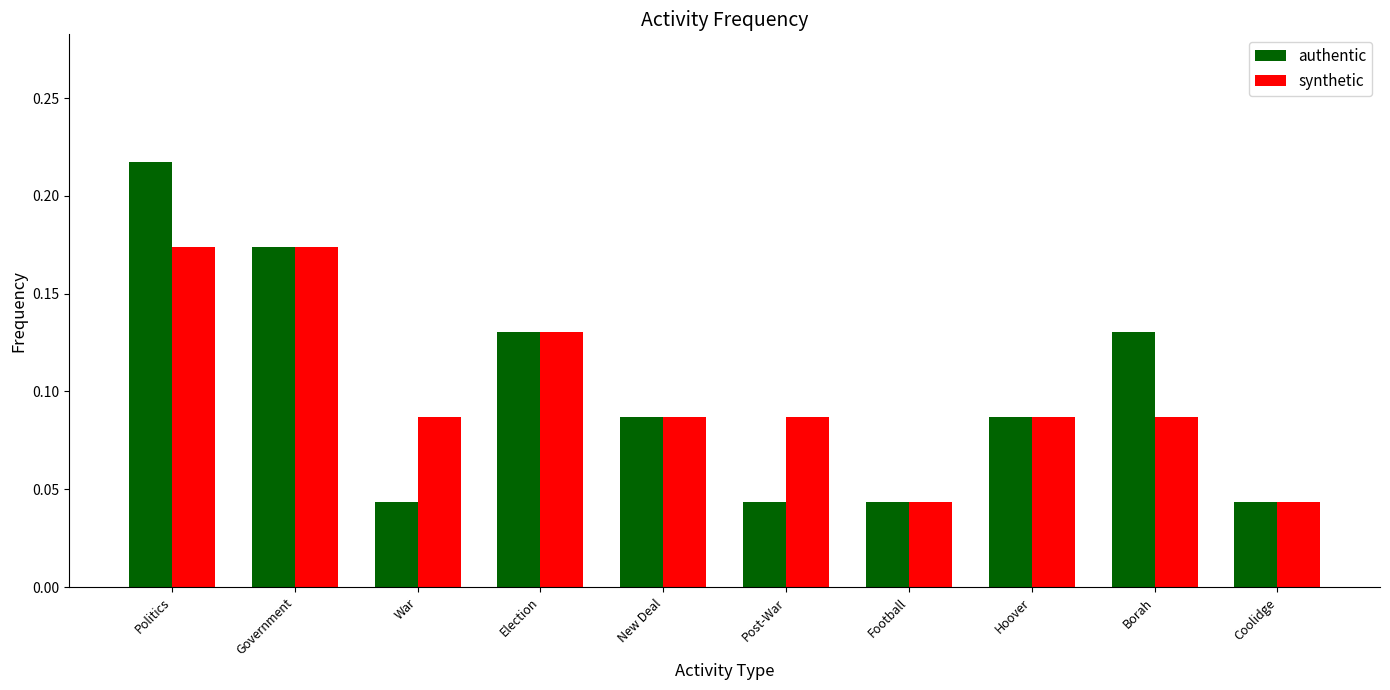

Rank the series at War from lowest to highest value.

authentic, synthetic